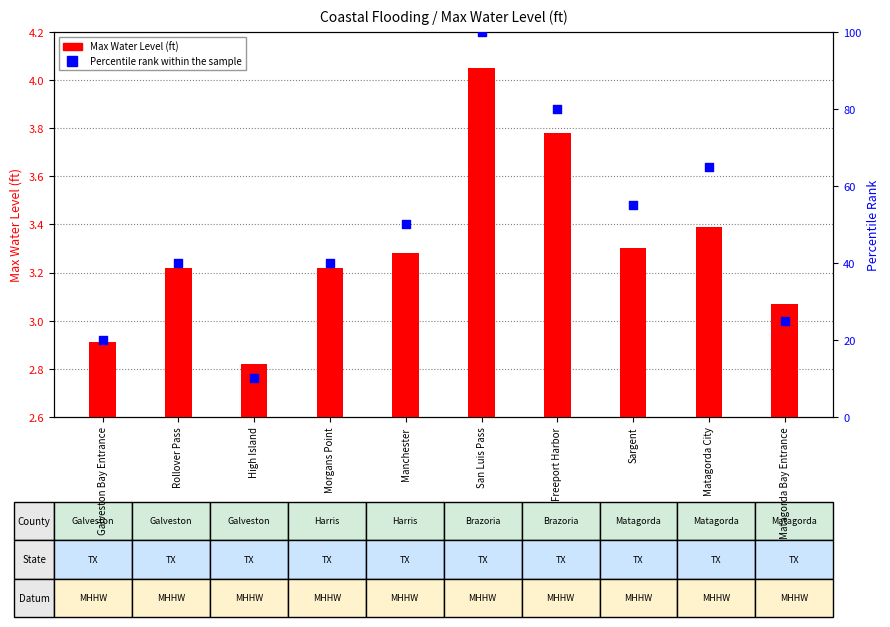

Which series has the widest spread of Y values?

Percentile rank within the sample